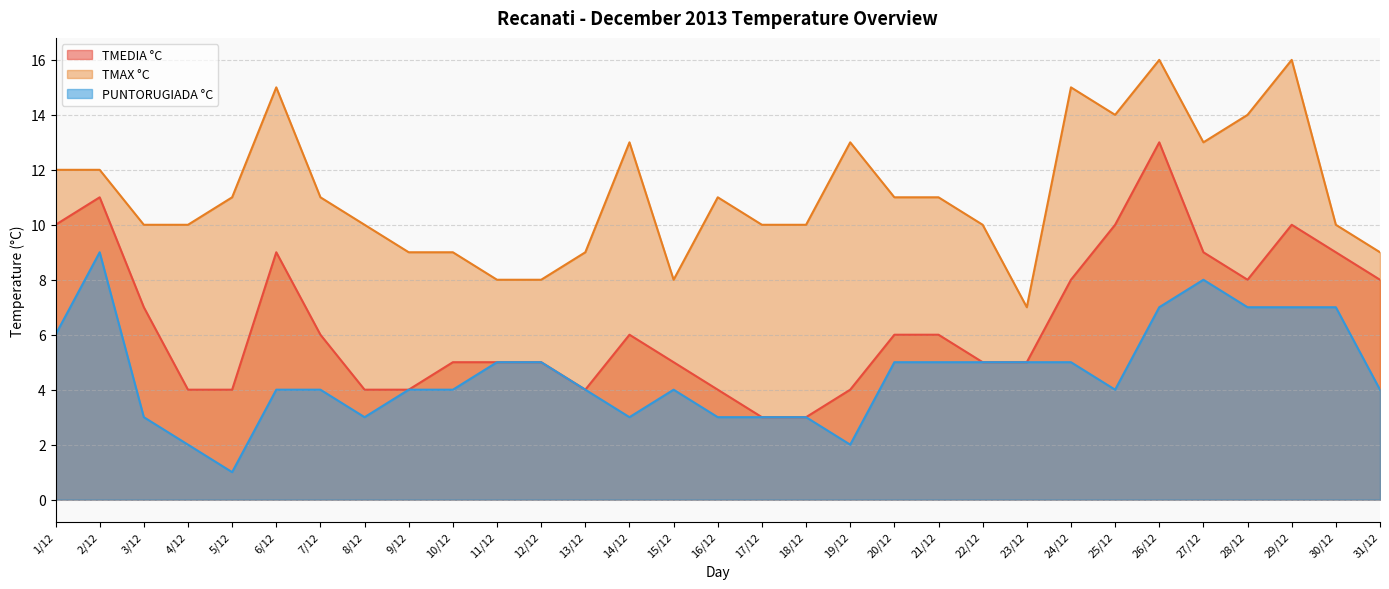

Which series has the largest range (max minus min)?

TMEDIA °C